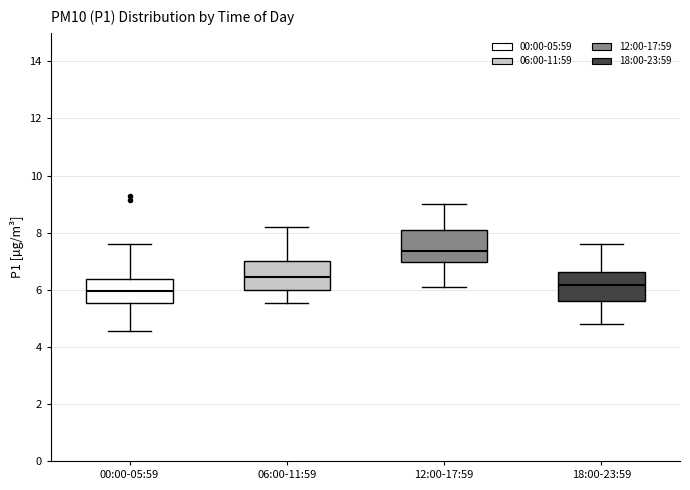

Reading left to right, transcribe this box plot: for each box, give where its median line is, the range the box spans, and where its two whiskers end, as read against the y-axis. The values are not printed on the chart, so give them approximately, as read against the axis.

00:00-05:59: median 6.0, box 5.6 to 6.4, whiskers 4.6 to 7.6
06:00-11:59: median 6.4, box 6.0 to 7.0, whiskers 5.6 to 8.2
12:00-17:59: median 7.4, box 7.0 to 8.2, whiskers 6.2 to 9.0
18:00-23:59: median 6.2, box 5.6 to 6.6, whiskers 4.8 to 7.6